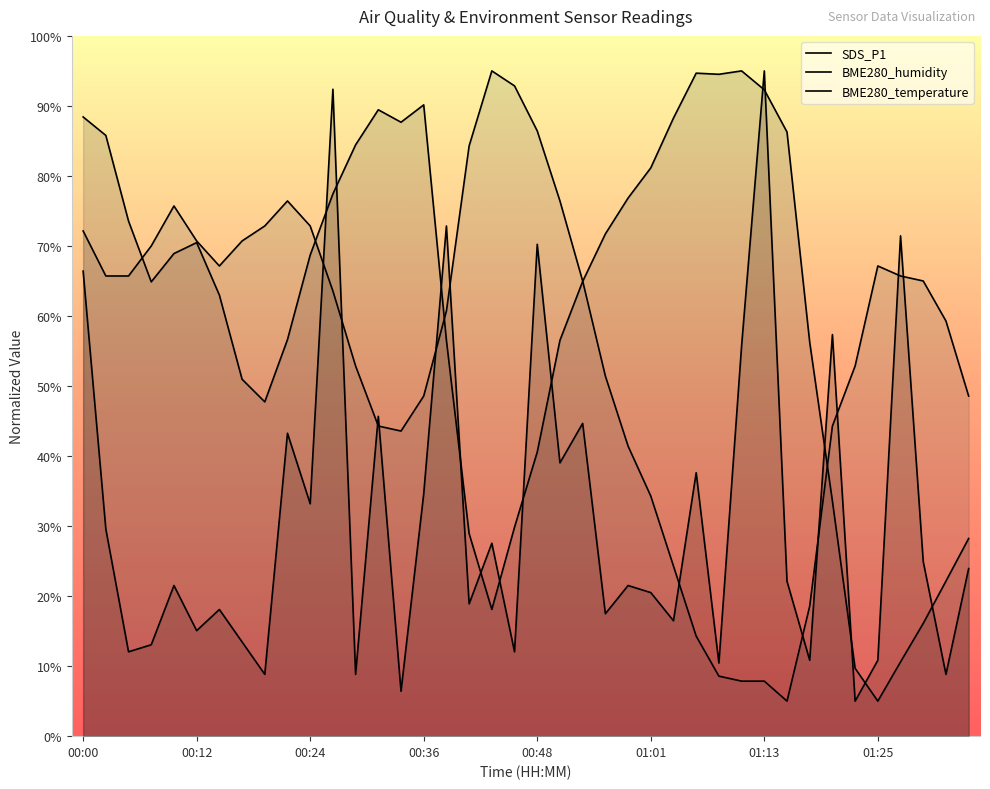

At which label is BME280_temperature closest to 50?

00:36